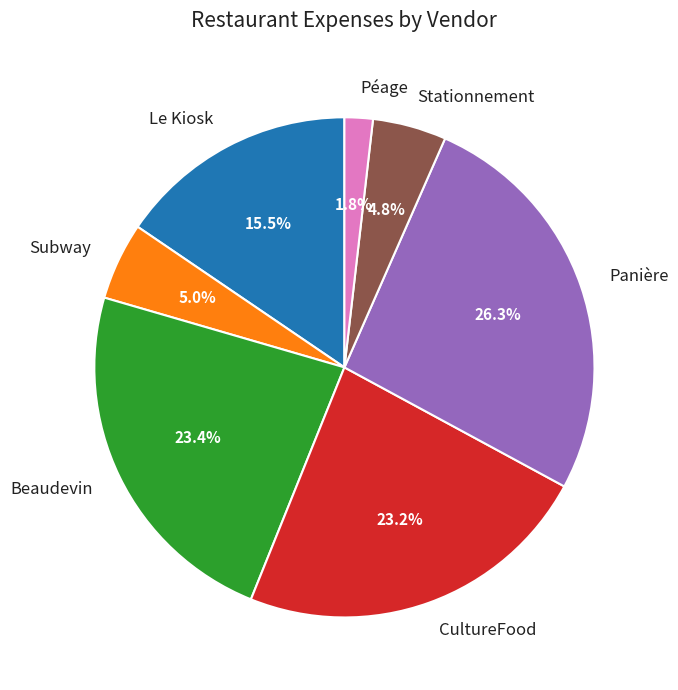

To the nearest percent, what is the average slice percentage?

14%